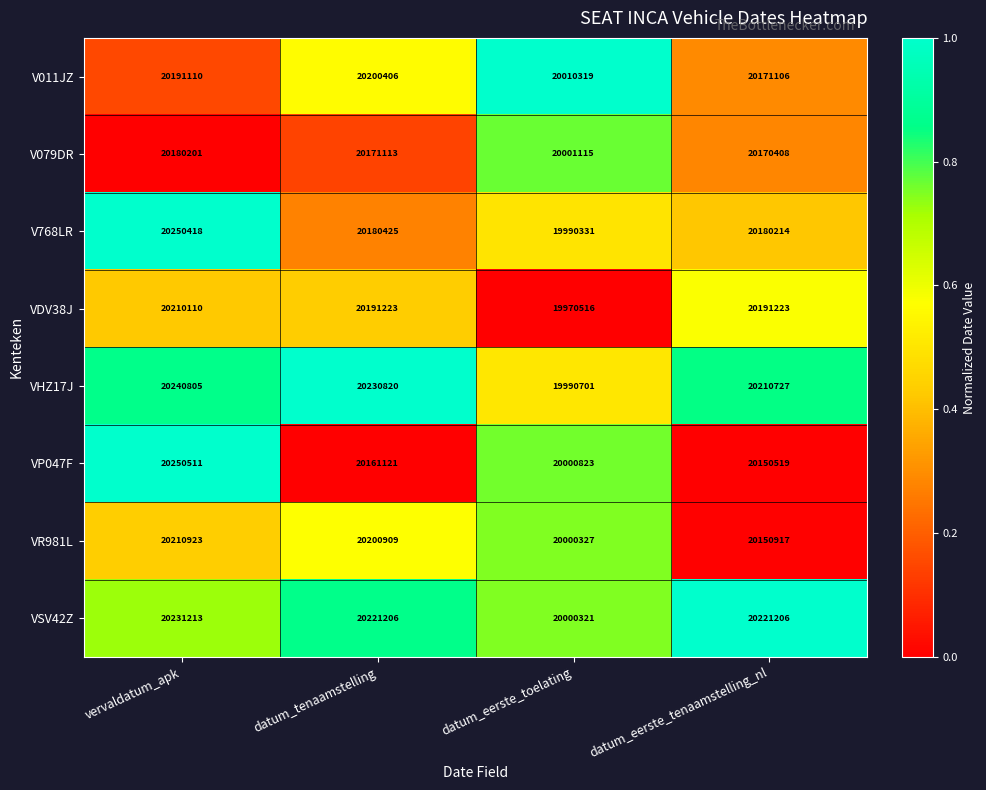

What is the difference between the highest and lowest values at datum_eerste_tenaamstelling_nl?

70687